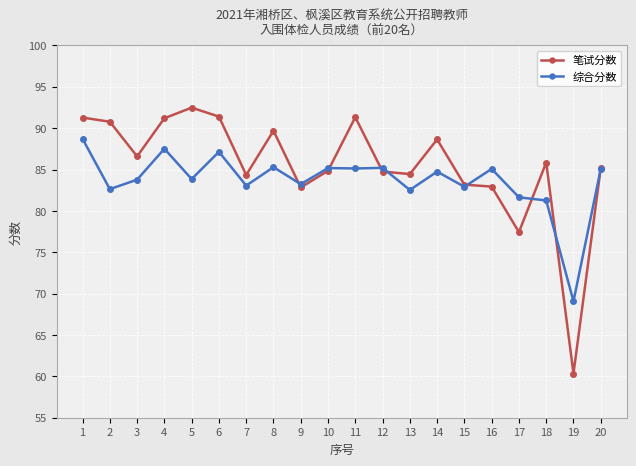

At which label does 笔试分数 first exceed 85?

1